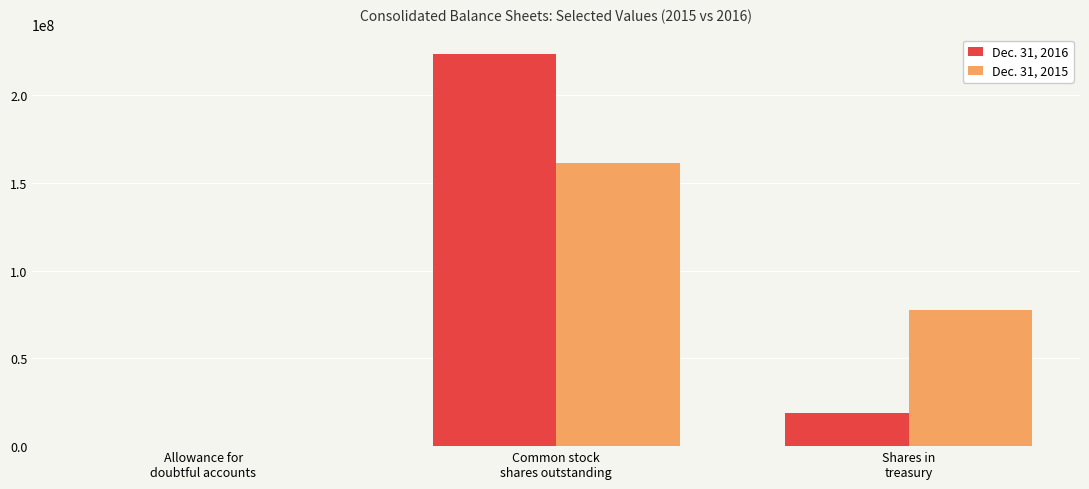

Are the bars horizontal?

No